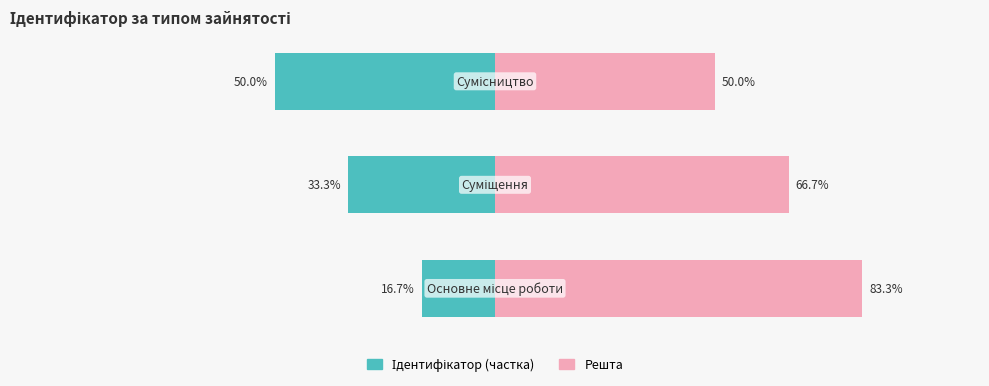

What is the value of the Ідентифікатор (частка) bar at the 3rd from the left?

-50.0